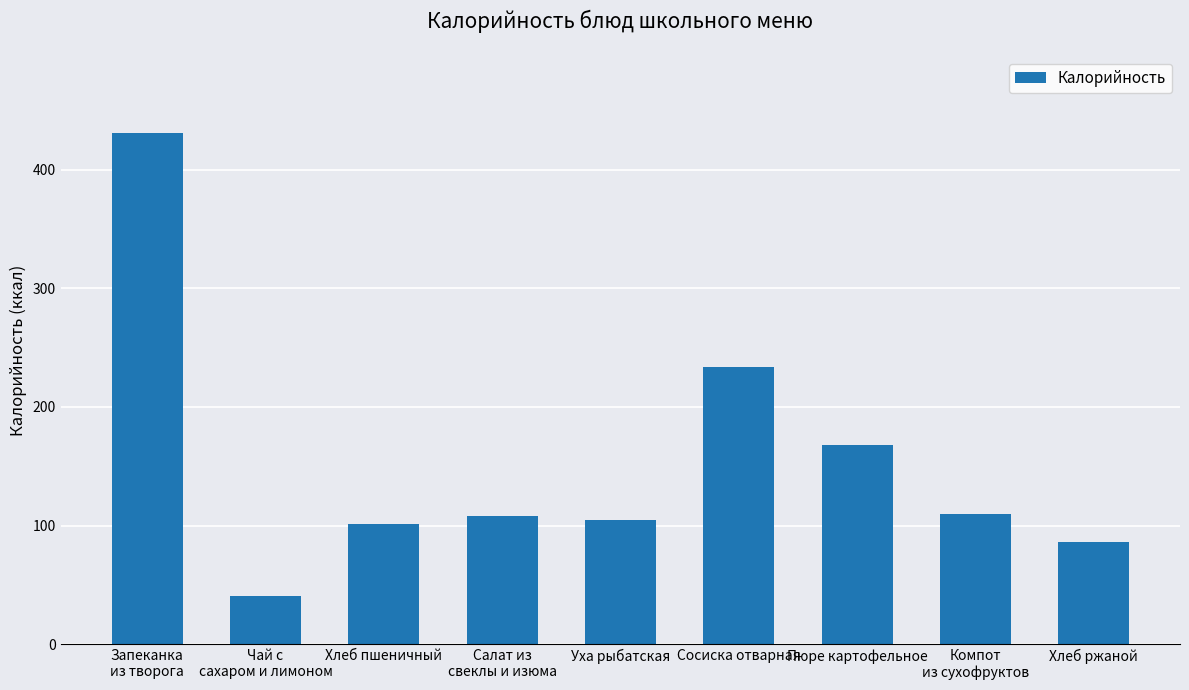

What is the greatest value displayed?

431